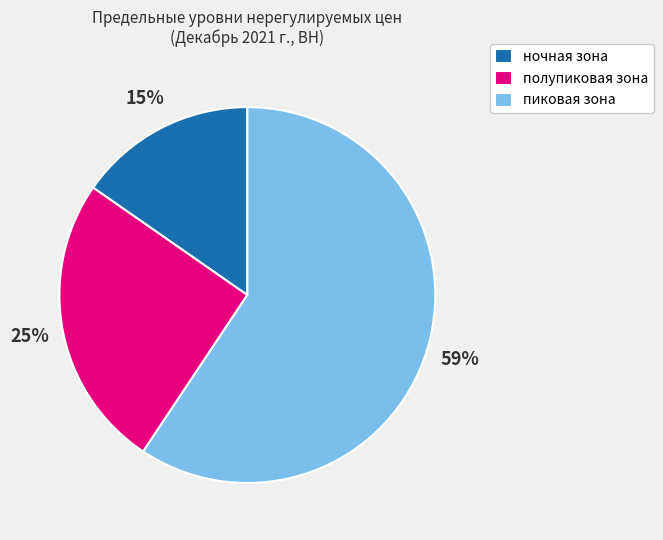

Count the number of slices in the pie.

3